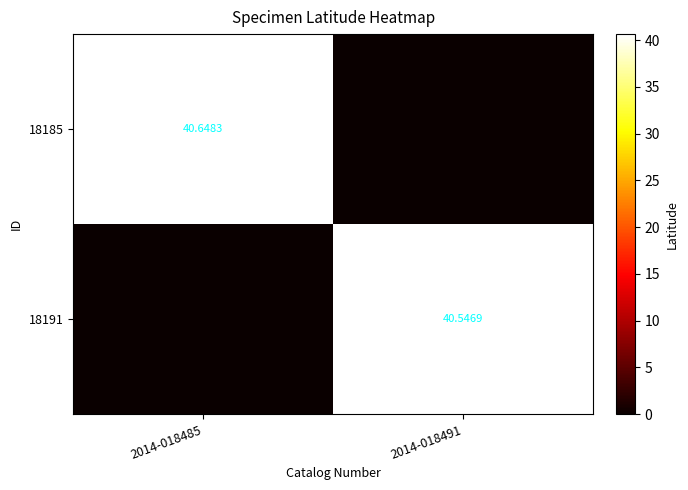

What is the total value across all series at 2014-018491?

40.5